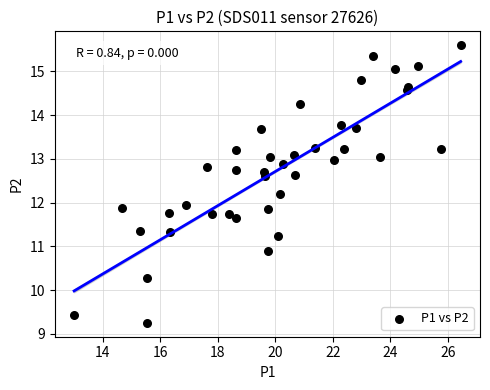

What is the range of X values (max minus min)?

13.4